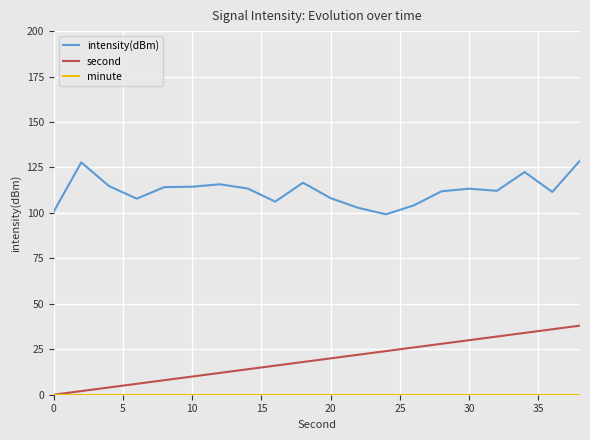

Which series has the largest total across all categories?

intensity(dBm)